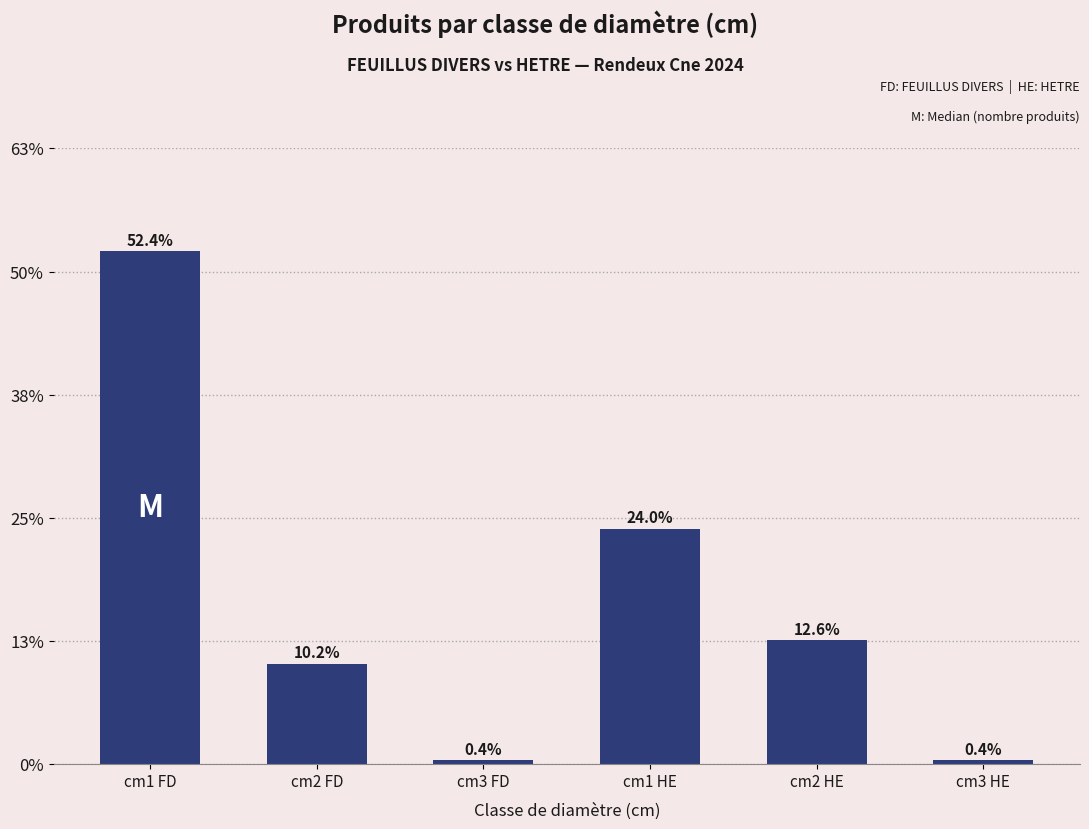

True or false: the data shows 0.1 at cm2 HE.

False